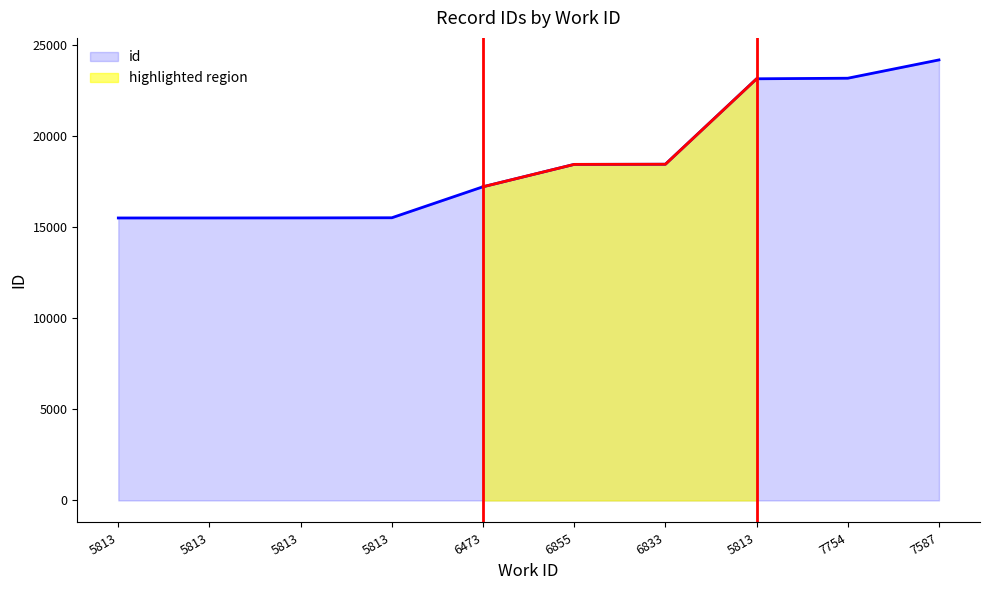

How many data points are less than 18434?

5